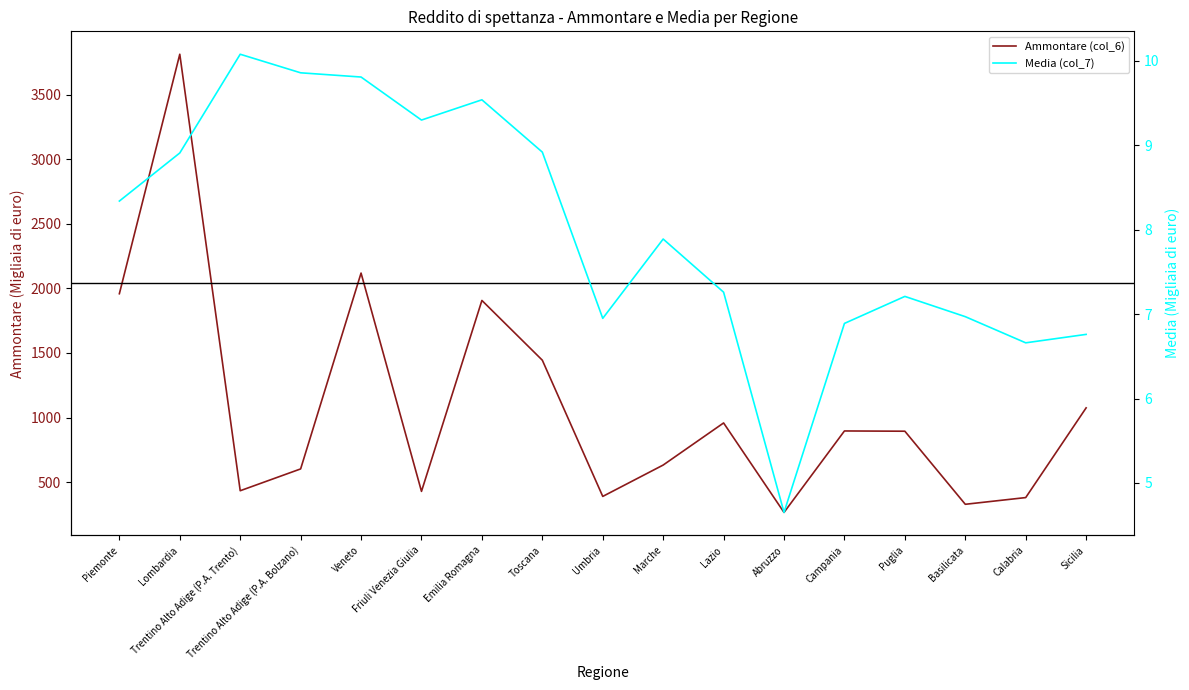

How many interior local valleys does the Ammontare (col_6) series have?

5